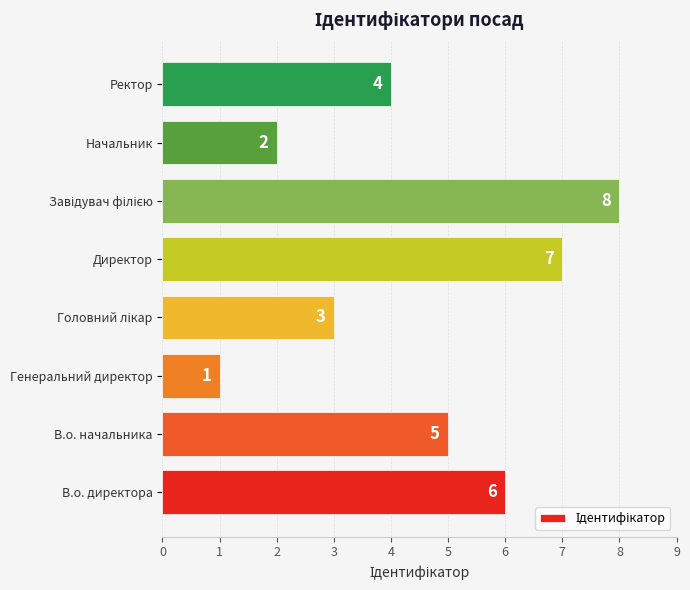

What is the sum of all values?

36